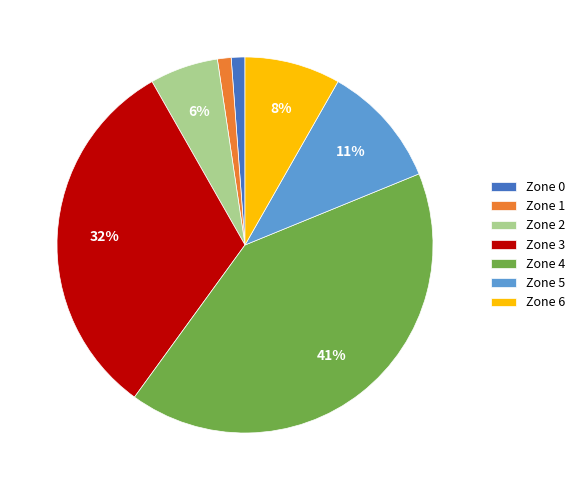

How many slices are in this pie chart?

7